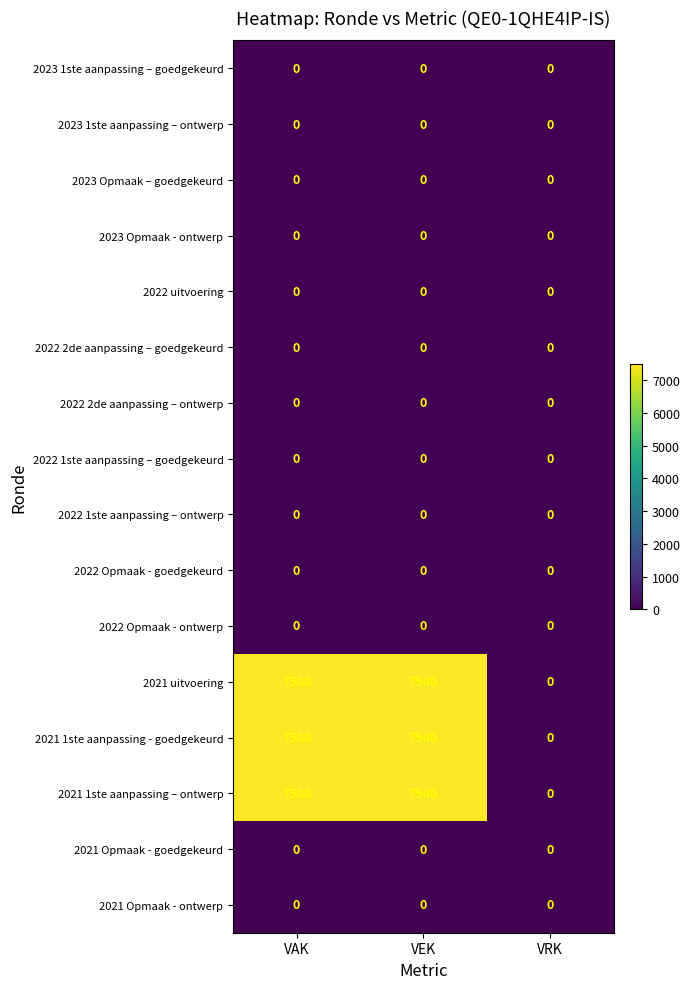

What is the spread (max minus min) of values at VEK?

7500